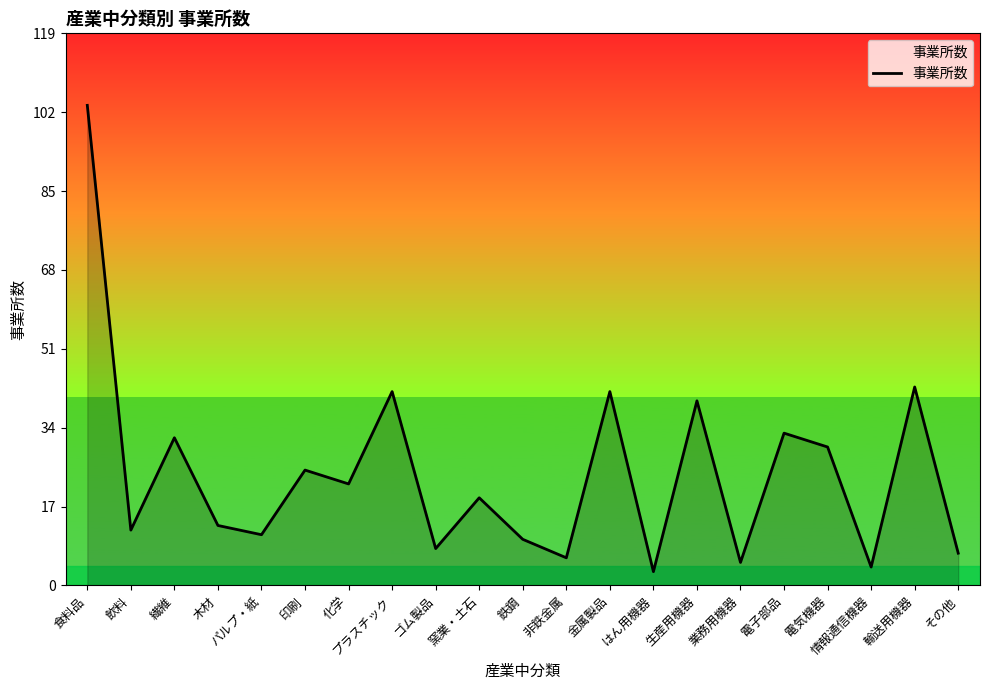

Does the chart have visible grid lines?

No